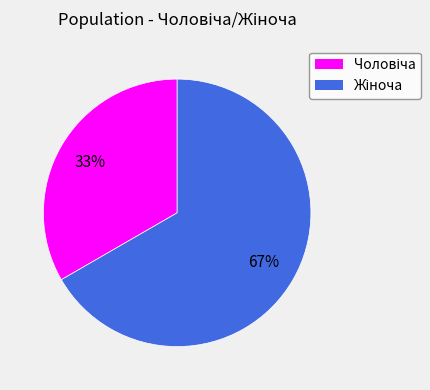

To the nearest percent, what is the average slice percentage?

50%